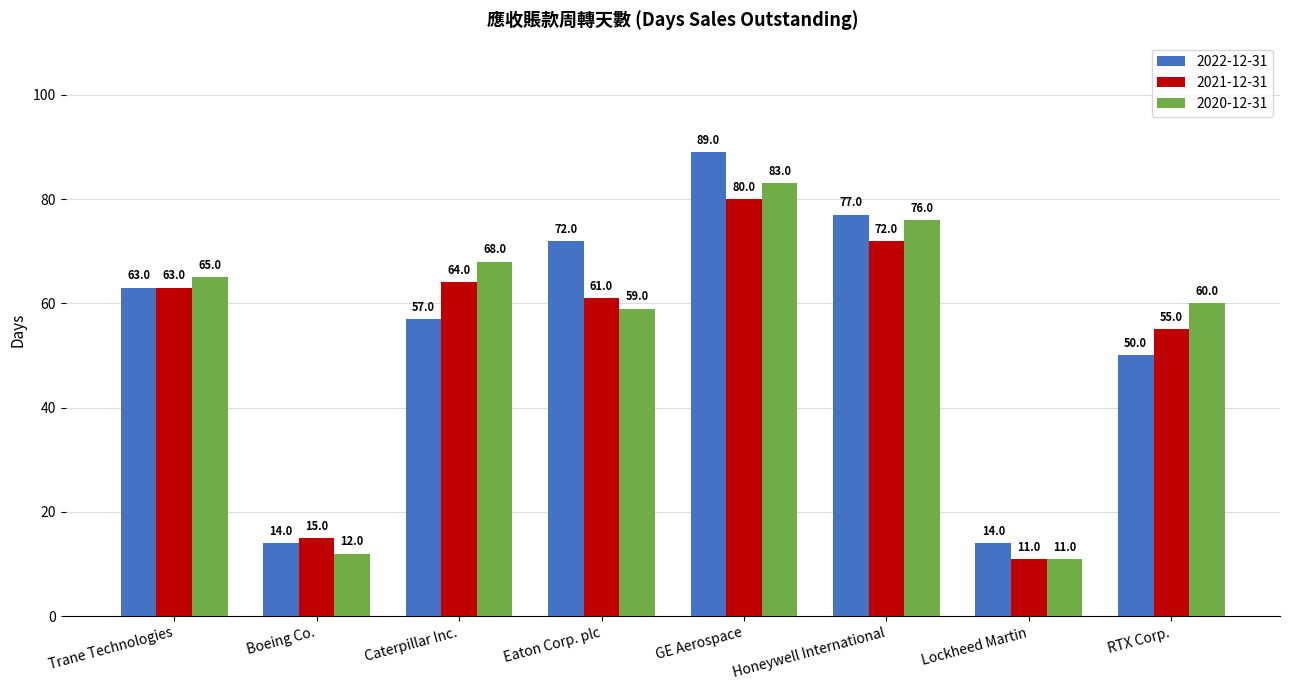

What is the sum of all 2022-12-31 values?

436